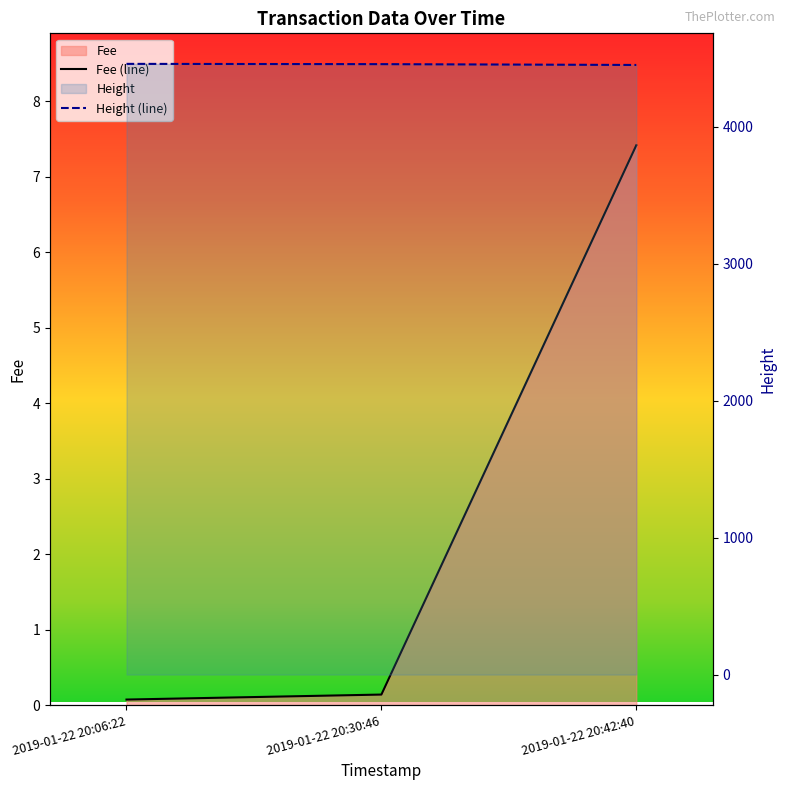

Reading left to right, list all the values displayed in this chart.

Fee (line): 2019-01-22 20:06:22=0.1	2019-01-22 20:30:46=0.1	2019-01-22 20:42:40=7.4
Height (line): 2019-01-22 20:06:22=4461.0	2019-01-22 20:30:46=4459.0	2019-01-22 20:42:40=4453.0